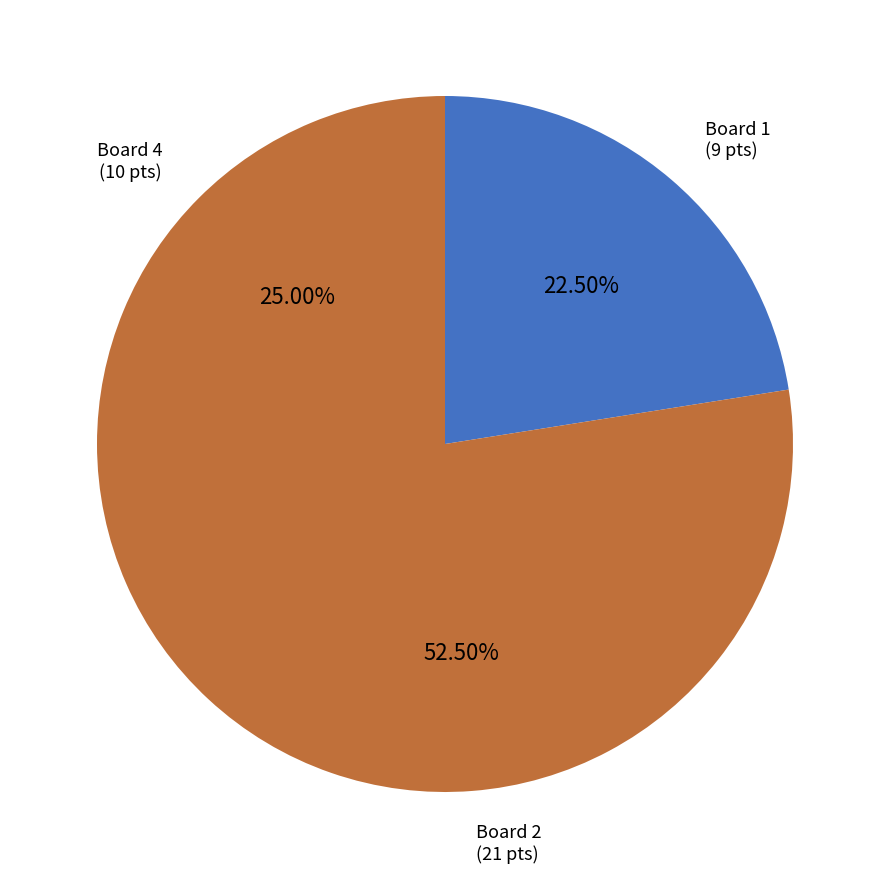

Count the number of slices in the pie.

3